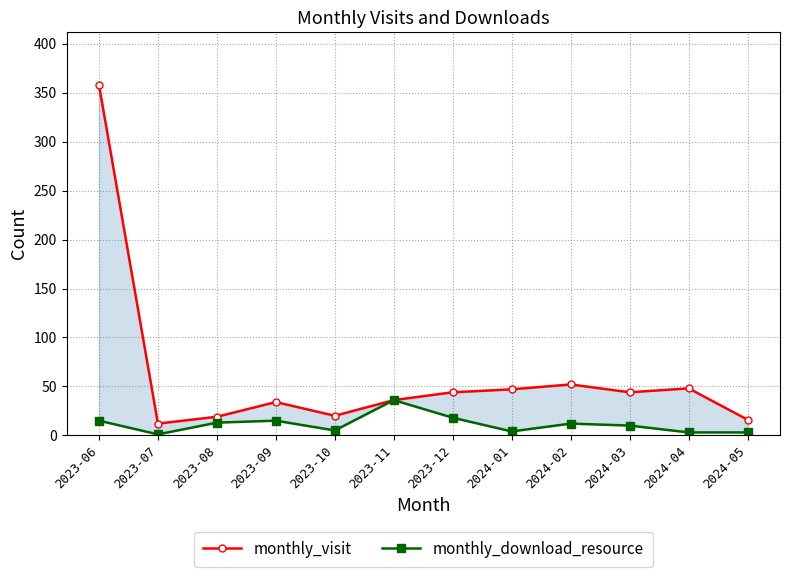

What is the difference between the maximum and minimum values in the monthly_visit series?

346